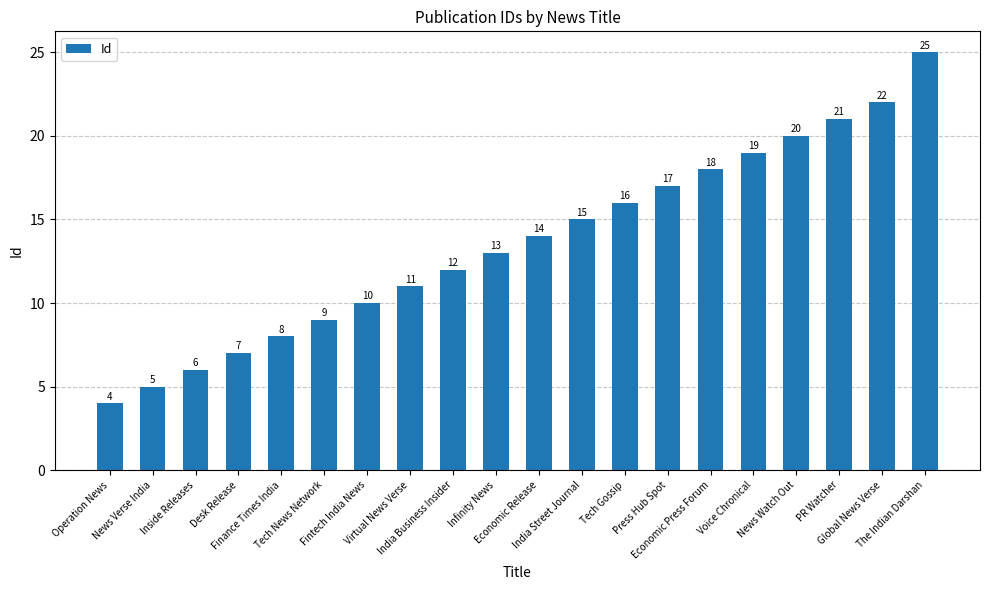

Which label corresponds to the smallest value in the chart?

Operation News